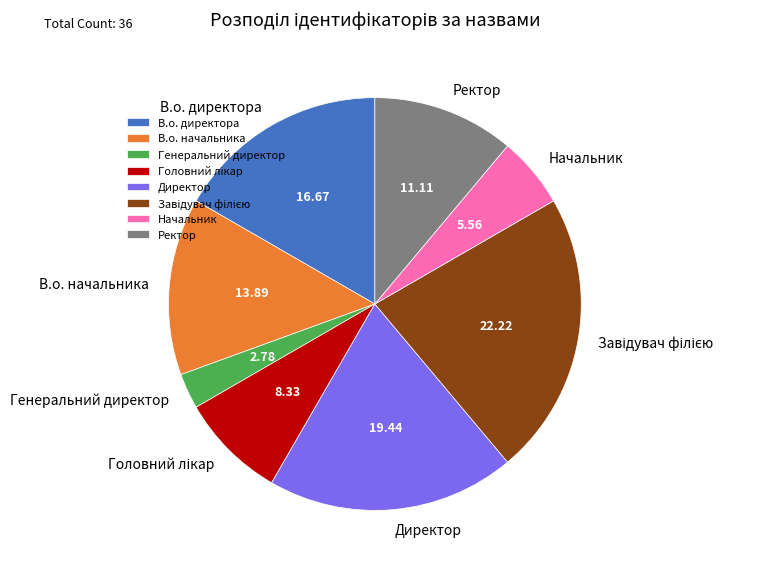

Is there a majority slice in this chart?

No